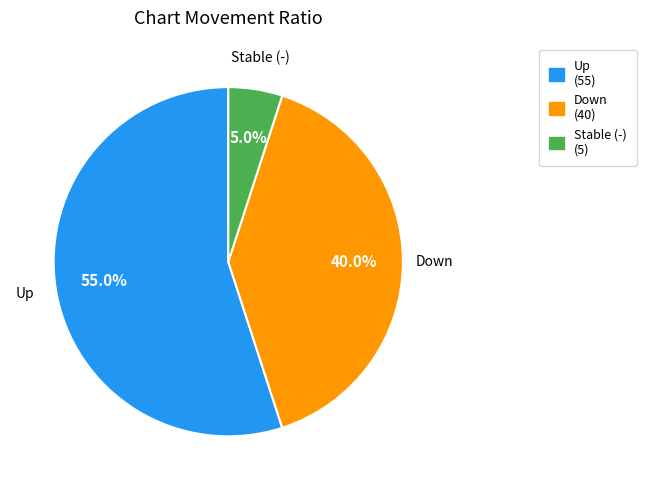

Is there a majority slice in this chart?

Yes